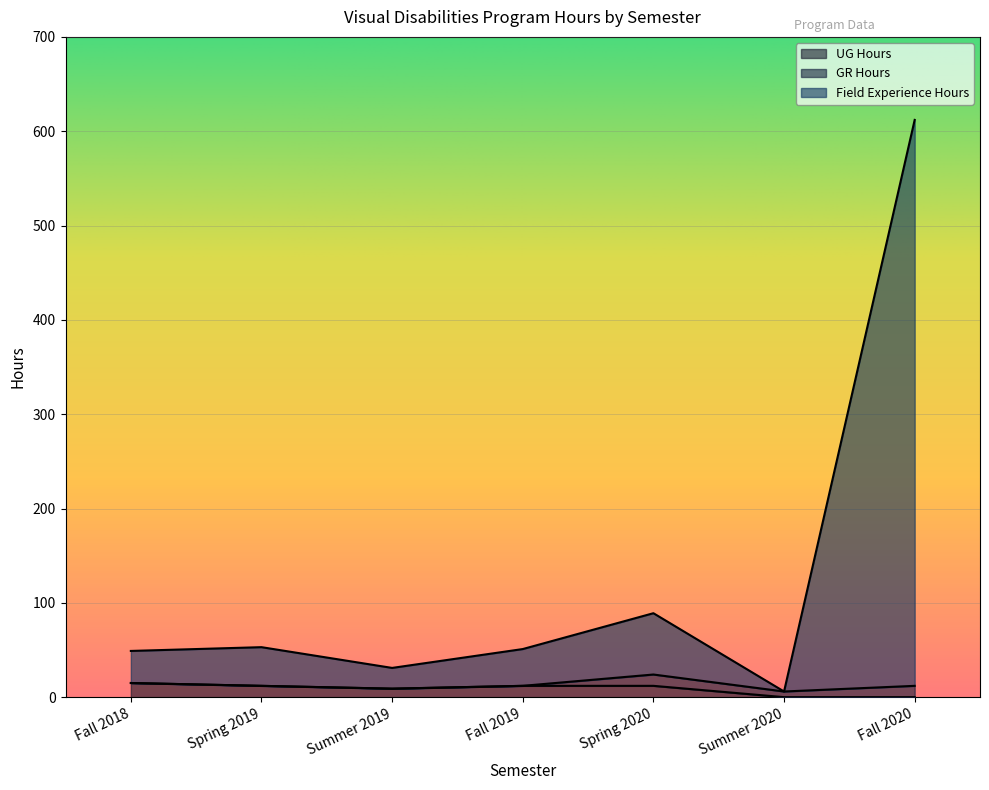

At which category does Field Experience Hours reach its first local valley?

Summer 2019